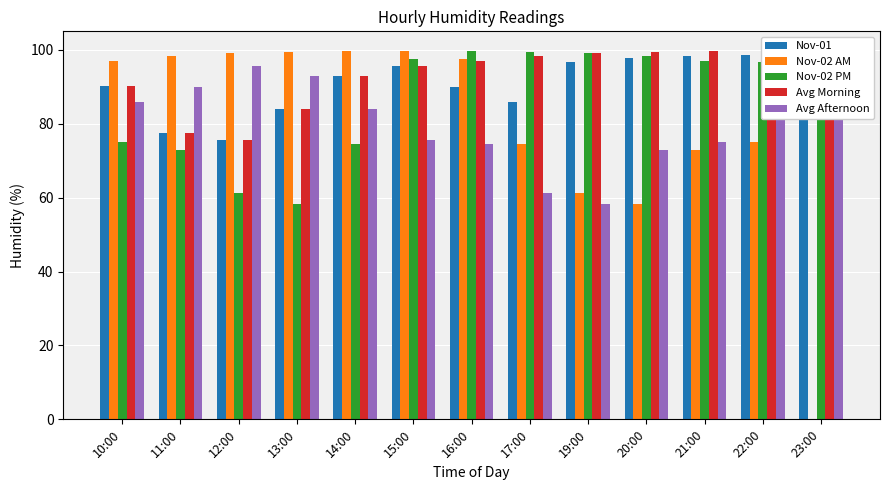

At which category does the chart reach its peak across all series?

14:00